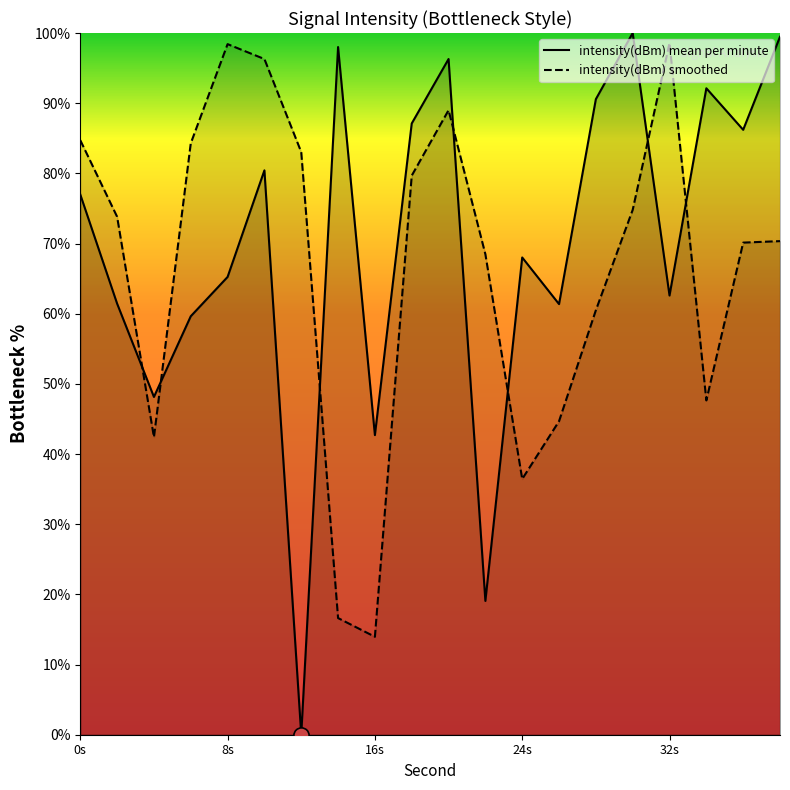

How many intersections are there between intensity(dBm) mean per minute and intensity(dBm) smoothed?

7